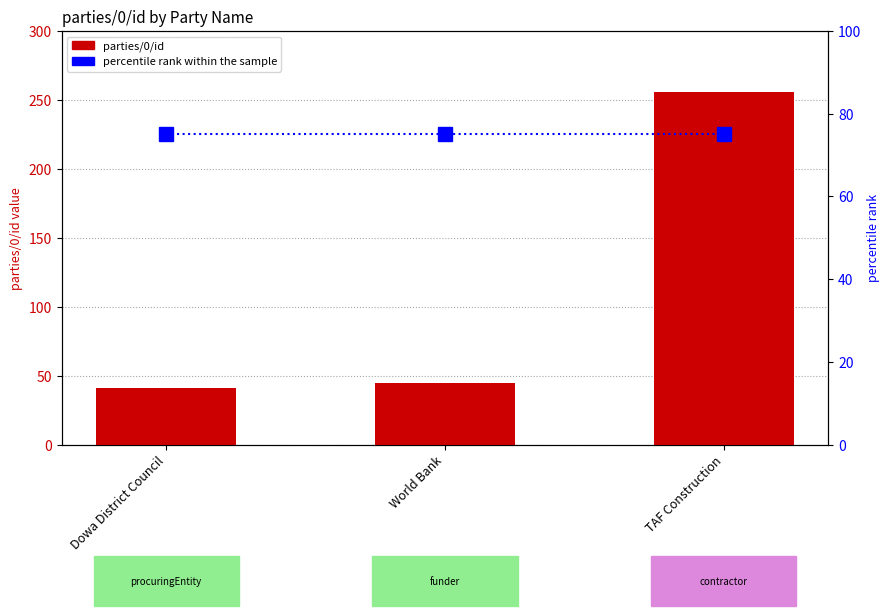

At how many categories does at least one series exceed 89?

1